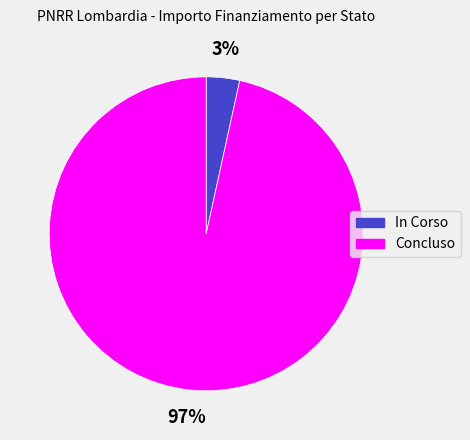

Which category has the biggest portion of the pie?

Concluso